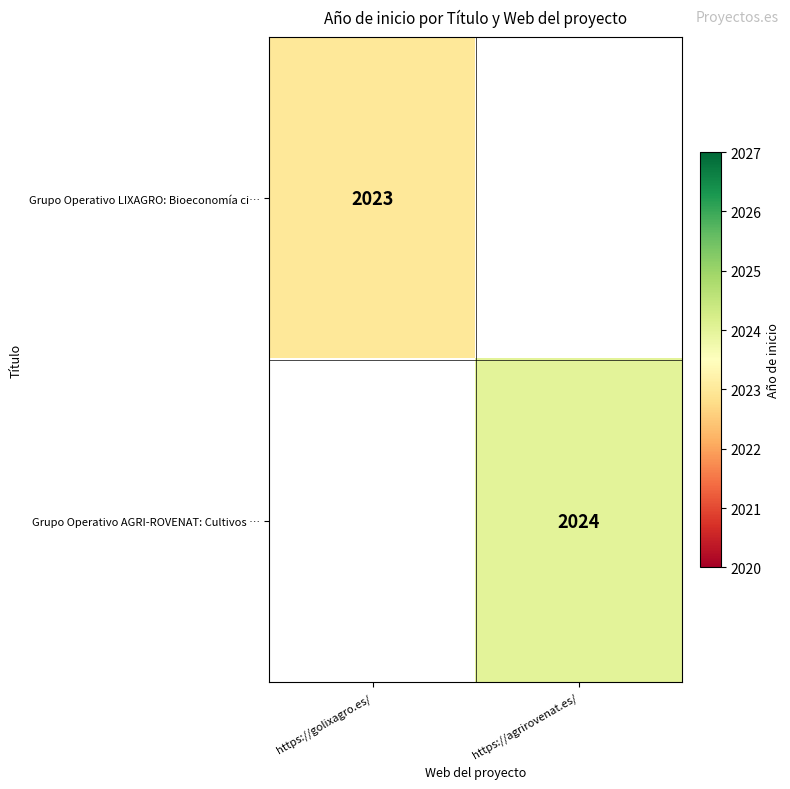

The value of Grupo Operativo LIXAGRO: Bioeconomía ci… at https://golixagro.es/ is 819. True or false?

False